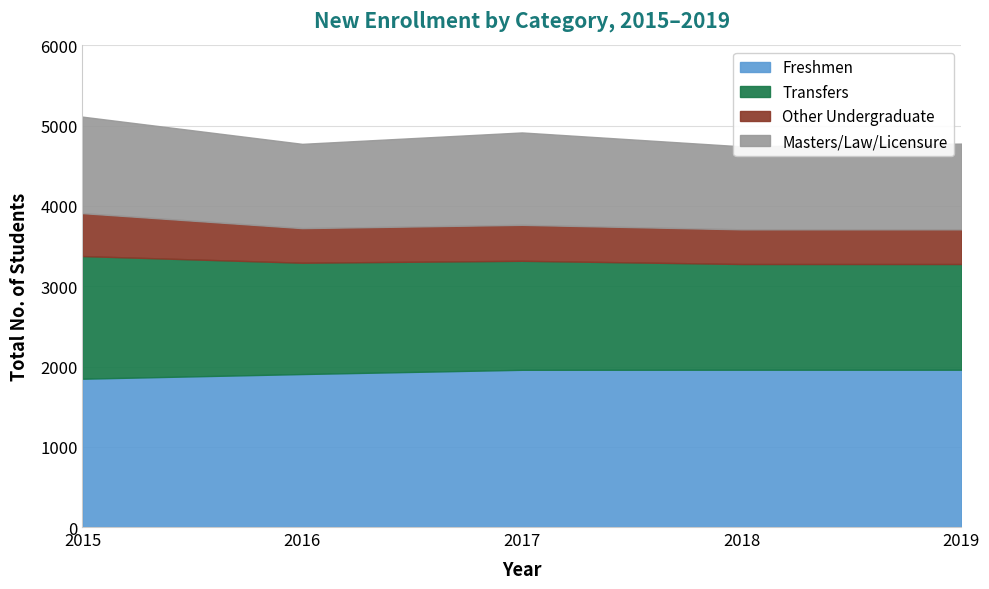

Which has a higher value, 2018 or 2019?

2018